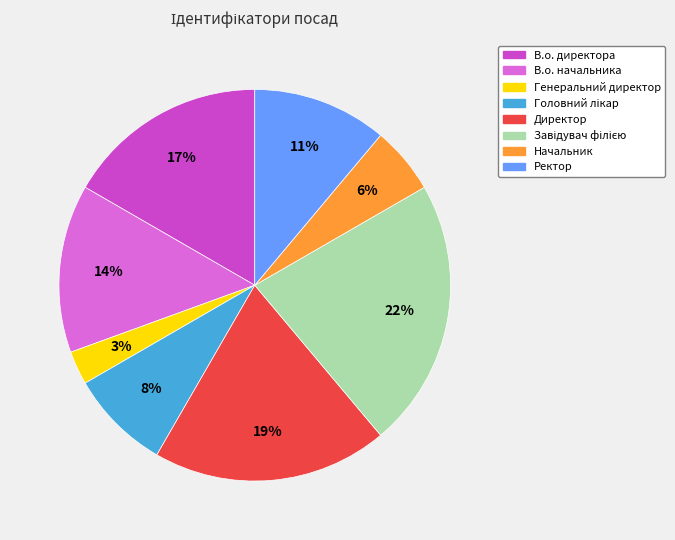

Do В.о. начальника and В.о. директора together represent more than half of the pie?

No